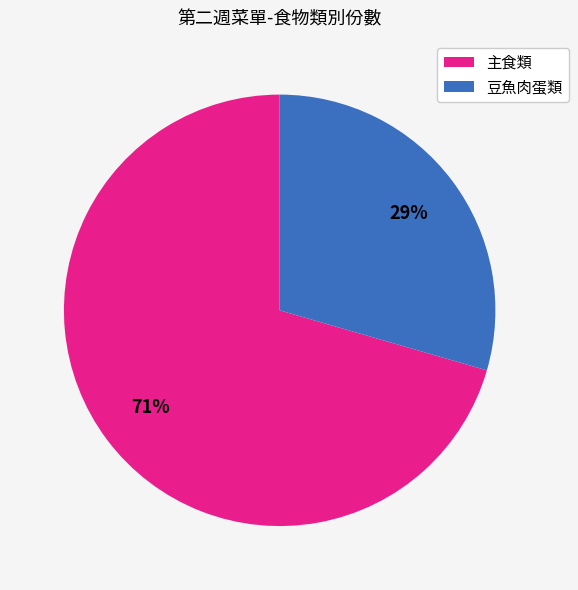

Does any single category account for the majority?

Yes